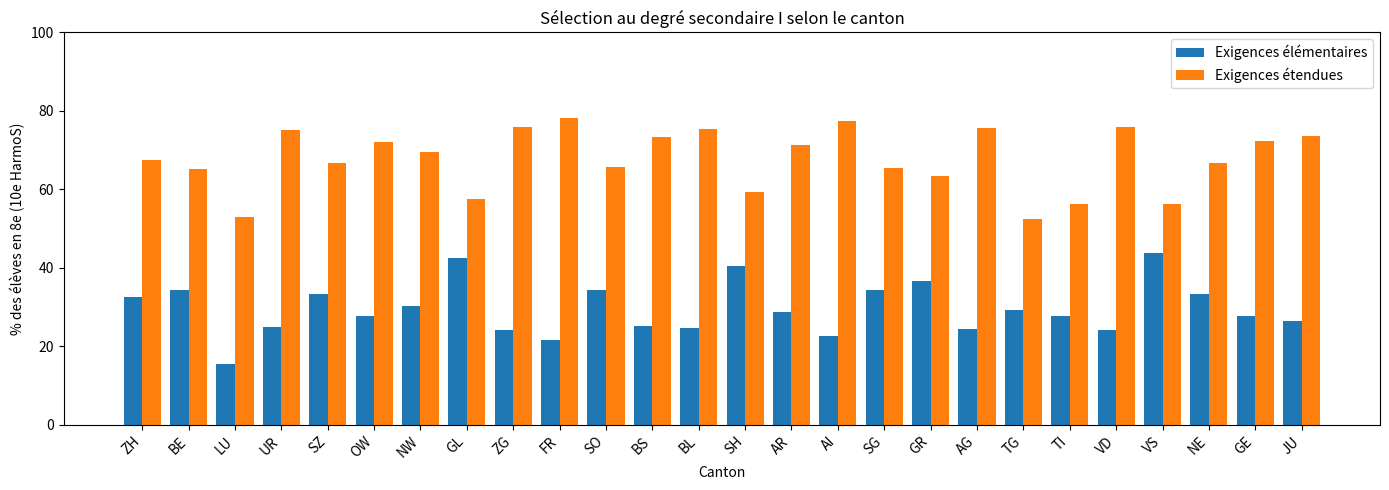

Which series has the largest total across all categories?

Exigences étendues